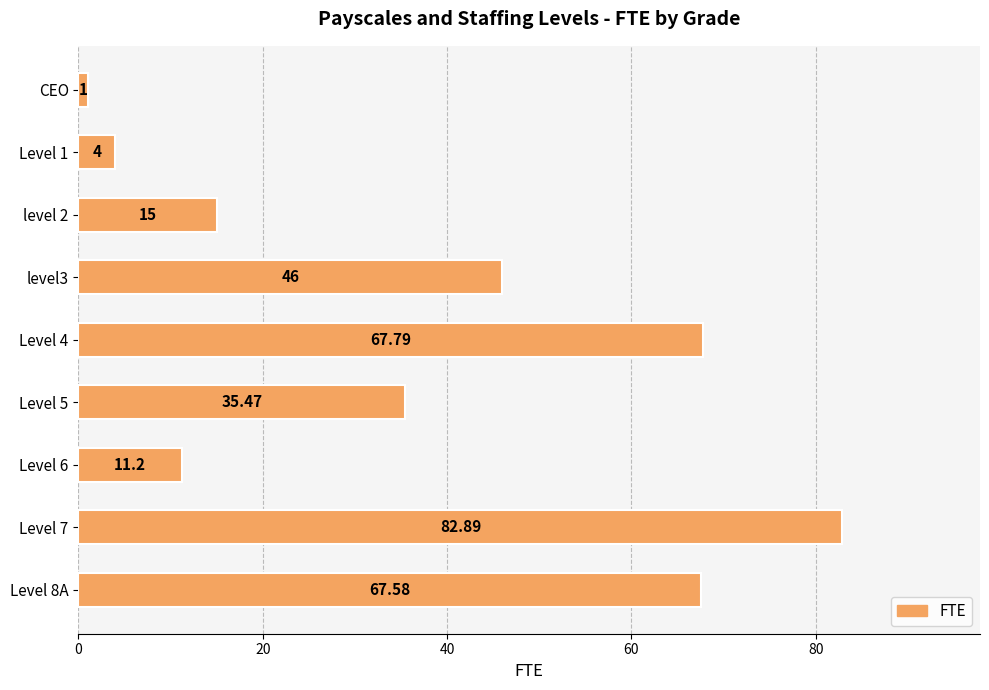

Which has a higher value, Level 6 or CEO?

Level 6